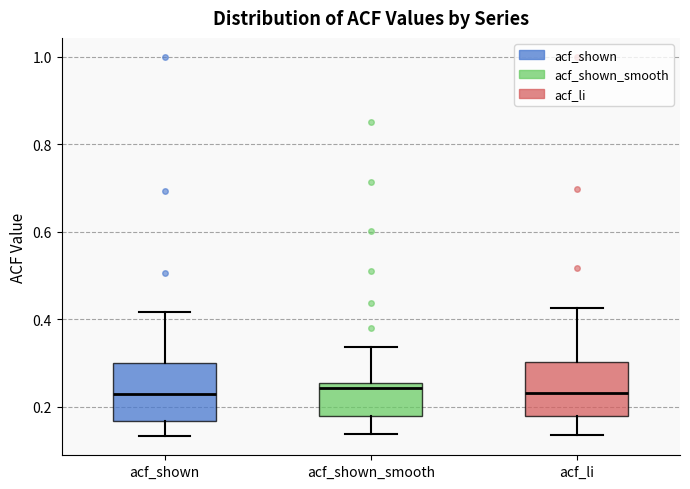

Reading left to right, read every box against the y-axis: the position of its median line, the range the box covers, and the ends of its whiskers. The values are not printed on the chart, so give them approximately, as read against the axis.

acf_shown: median 0.24, box 0.16 to 0.30, whiskers 0.14 to 0.42
acf_shown_smooth: median 0.24, box 0.18 to 0.26, whiskers 0.14 to 0.34
acf_li: median 0.24, box 0.18 to 0.30, whiskers 0.14 to 0.42